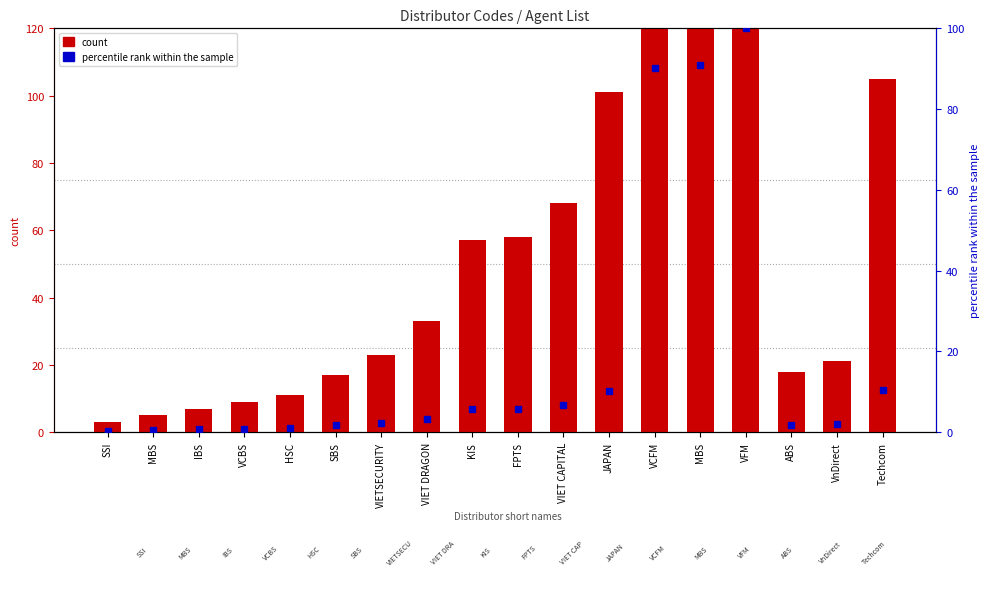

What is the label of the 10th bar from the left?

FPTS